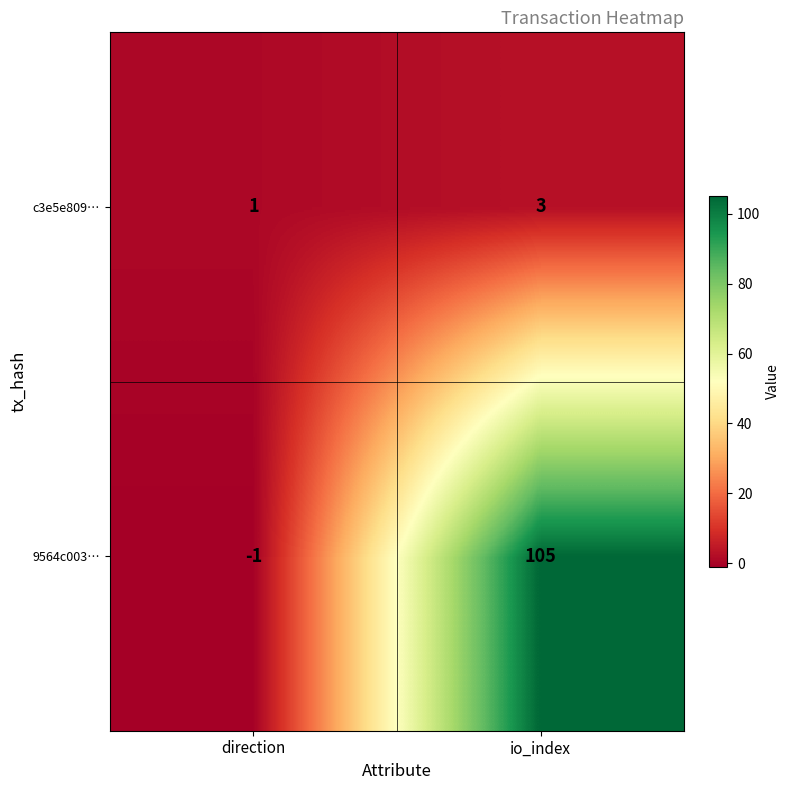

What is the average value of the 9564c003… series?

52